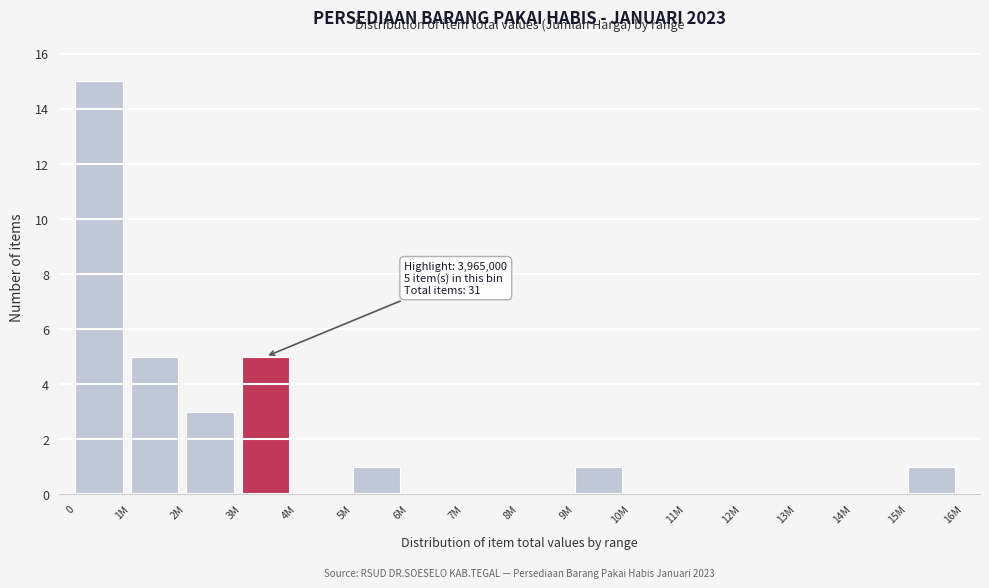

Reading left to right, extract all data points from this chart.

0=15	1M=5	2M=3	3M=5	4M=0	5M=1	6M=0	7M=0	8M=0	9M=1	10M=0	11M=0	12M=0	13M=0	14M=0	15M=1